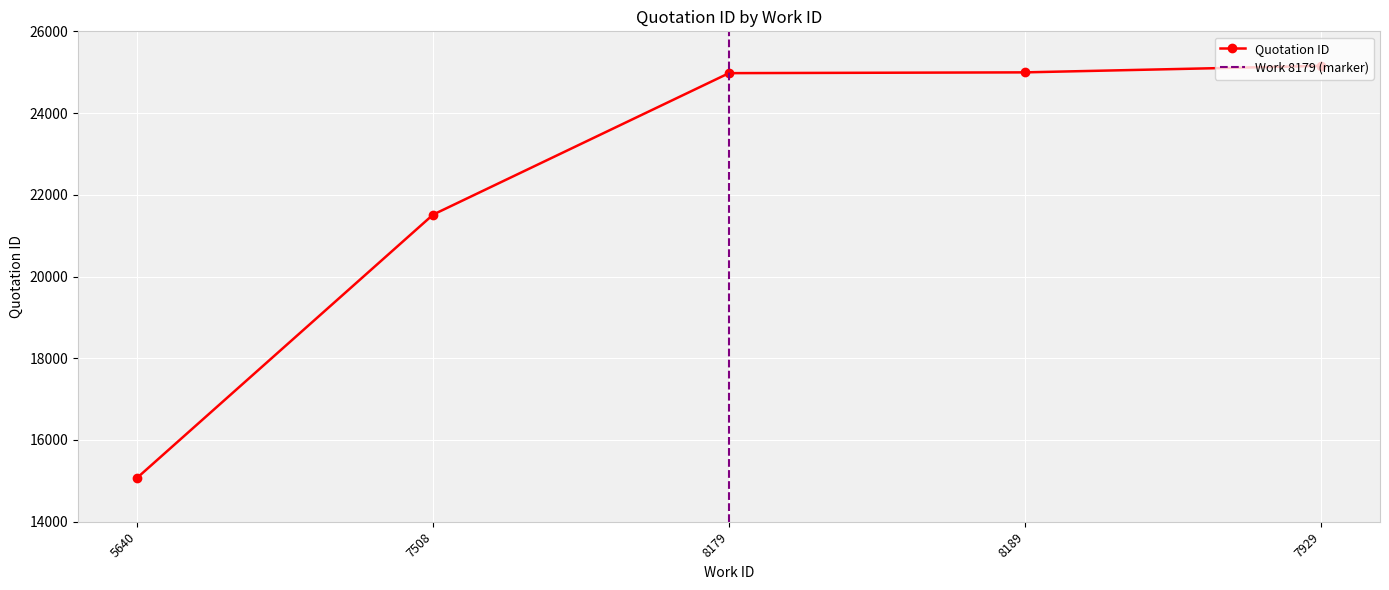

Rank the categories by value from lowest to highest.

5640, 7508, 8179, 8189, 7929